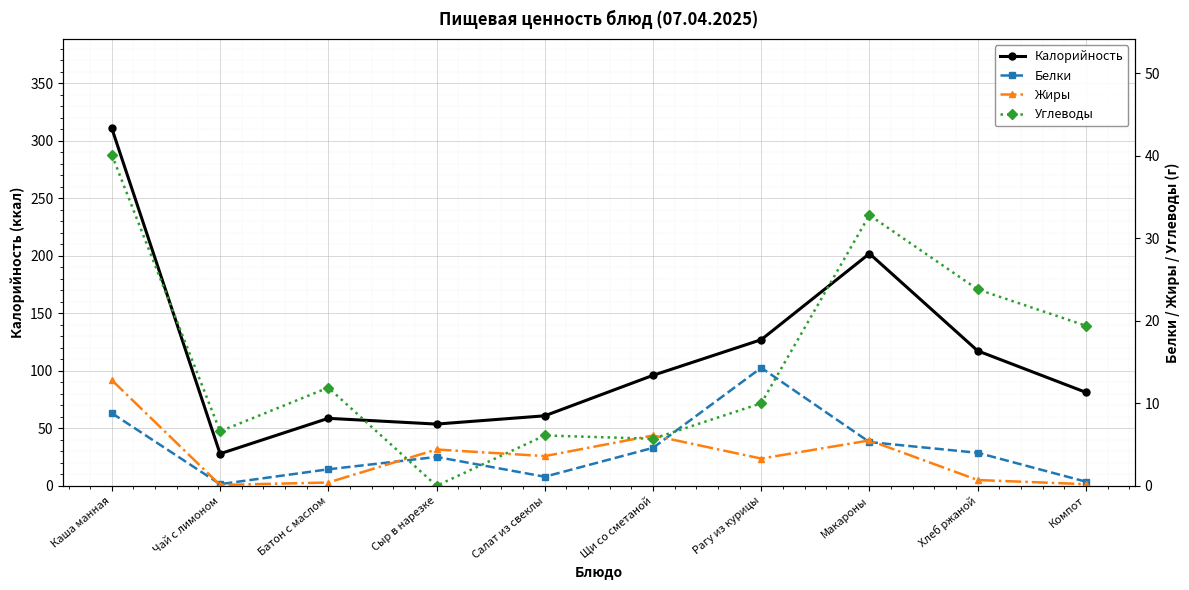

The Жиры series shows 0.2 at Компот. True or false?

True